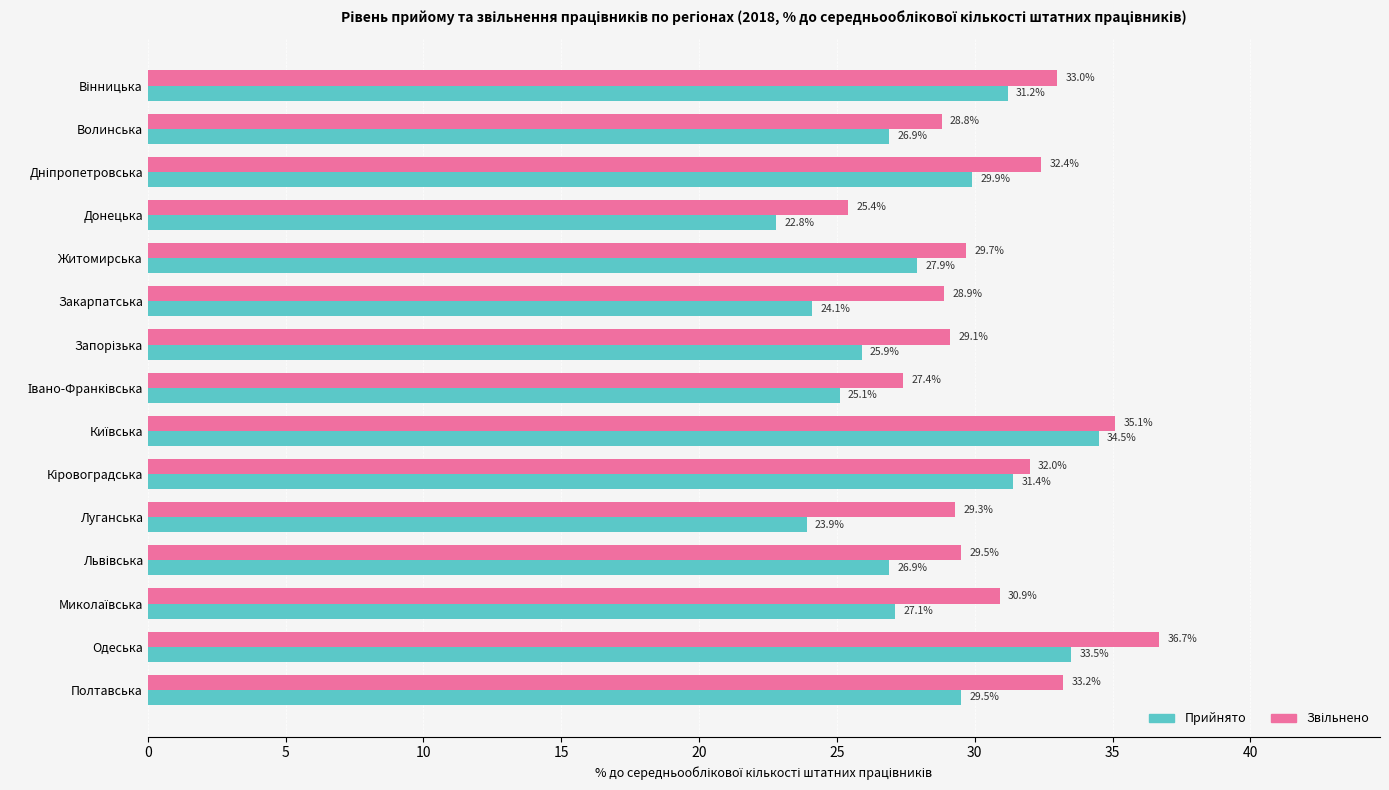

The value of Прийнято at Луганська is 16.2. True or false?

False